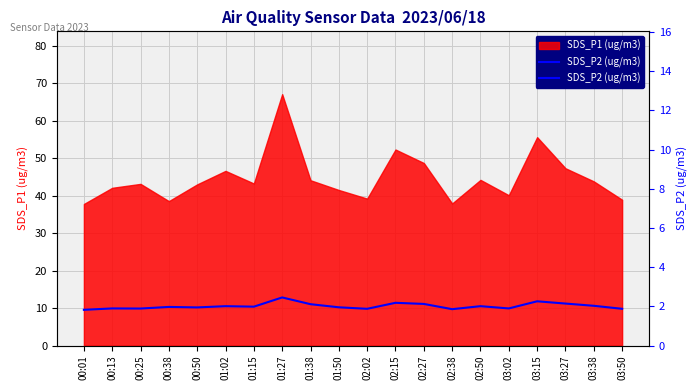

What is the label of the 9th point from the left?

01:38